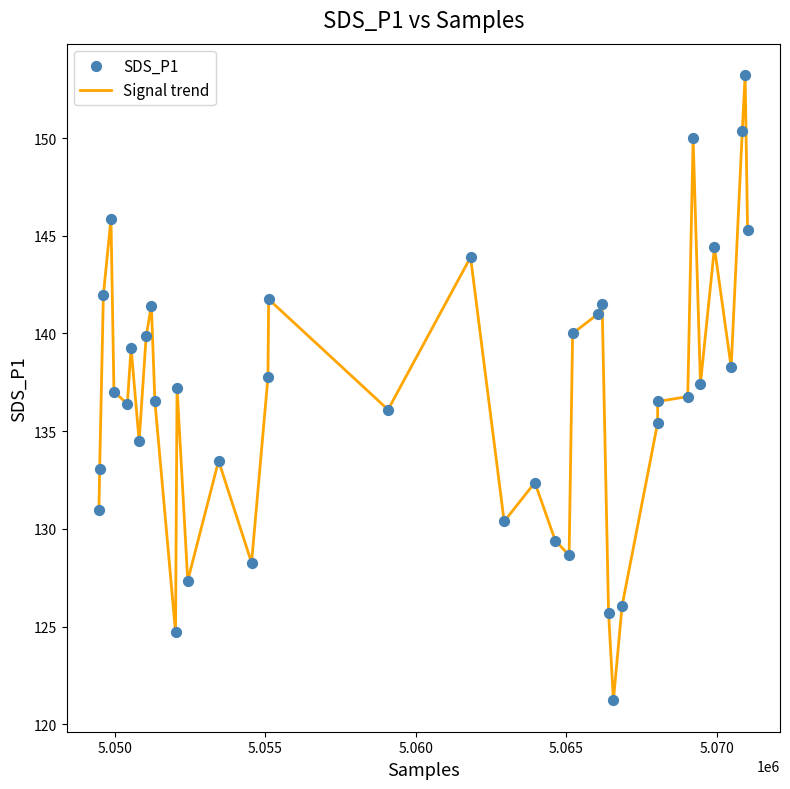

What is the minimum value shown in the chart?

121.2